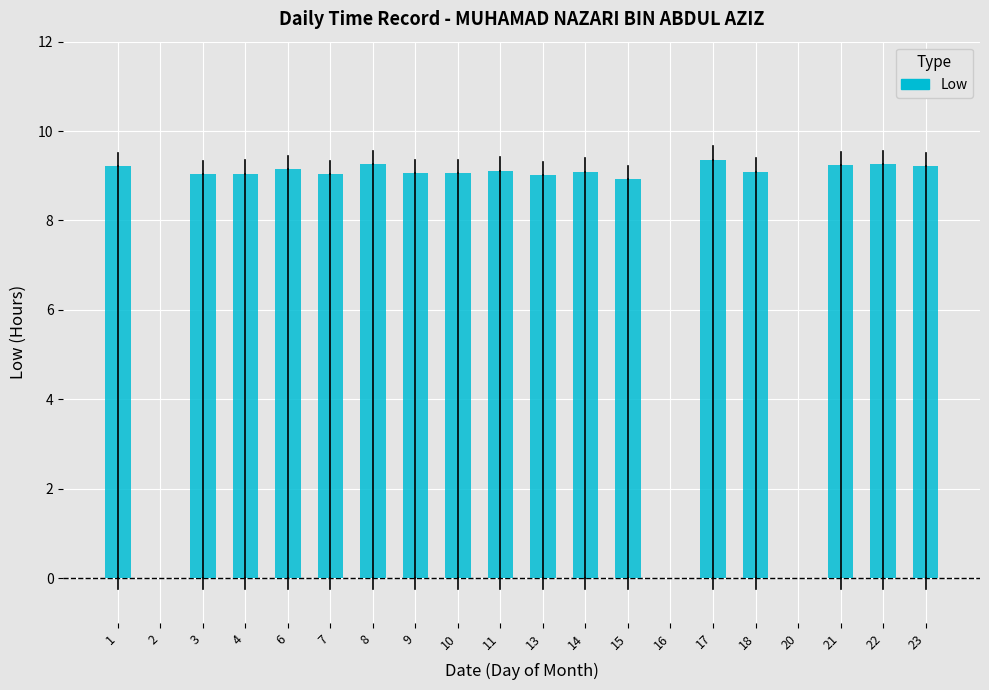

Are the bars grouped side by side (vs. stacked)?

No